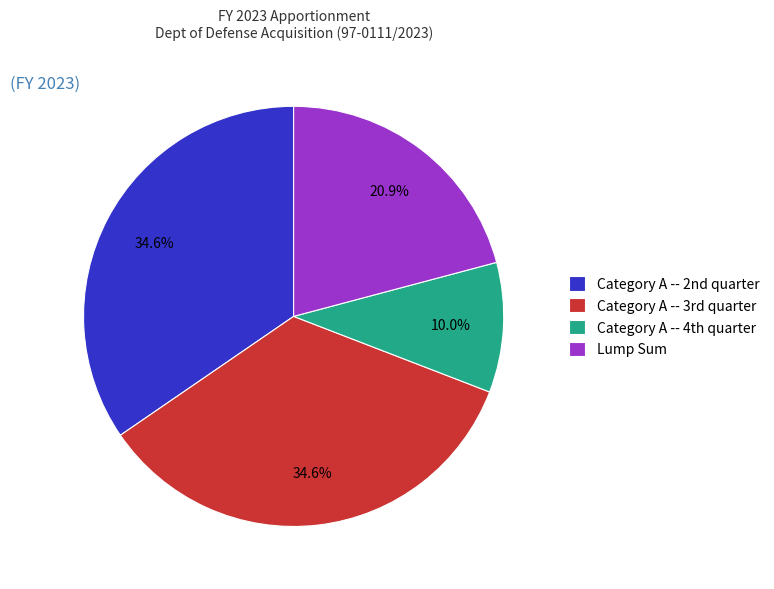

Count the number of slices in the pie.

4